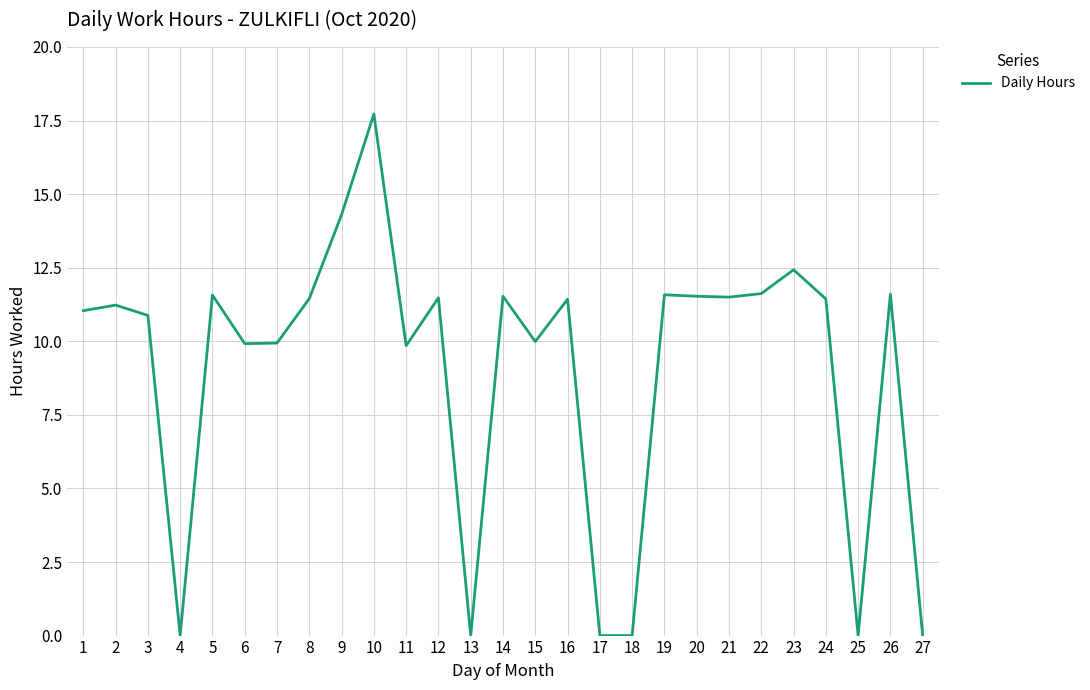

Between 8 and 4, which is larger?

8